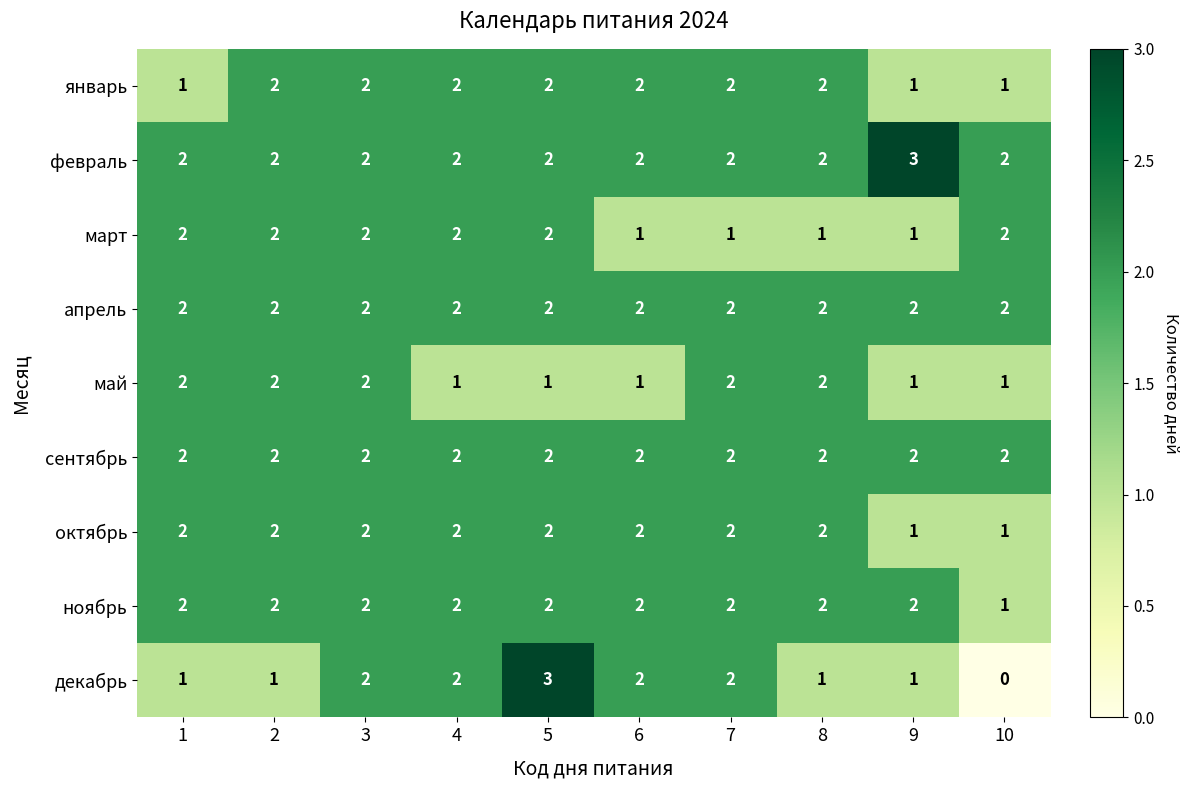

True or false: ноябрь has a value of 2 at 4.

True